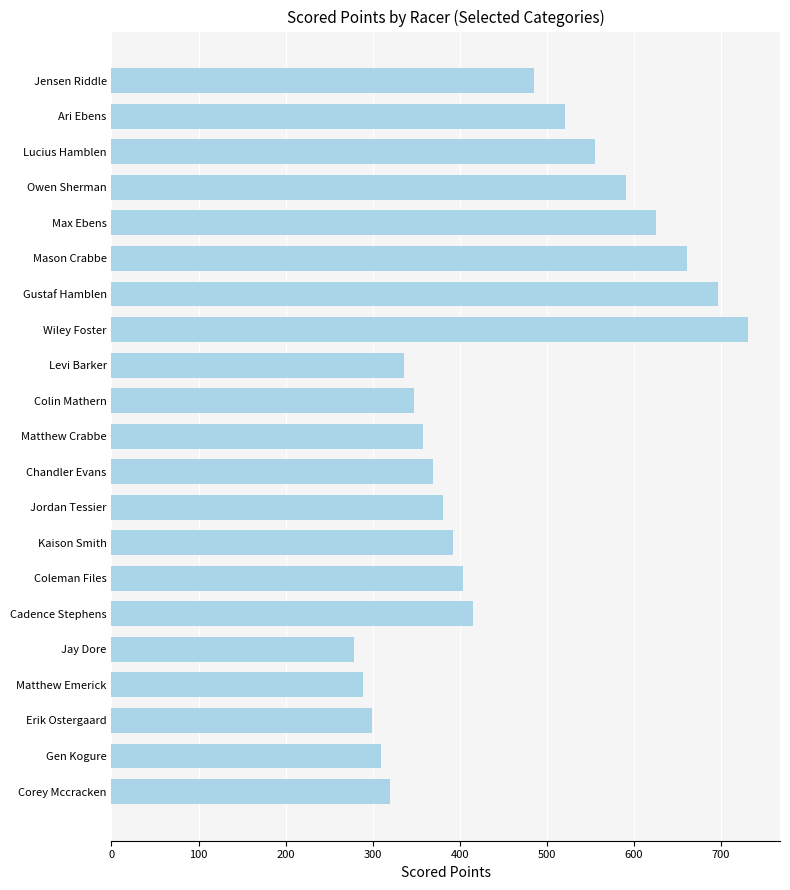

Reading bottom to top, what are all the values shown in this chart?

Corey Mccracken=320.0	Gen Kogure=309.7	Erik Ostergaard=299.4	Matthew Emerick=289.1	Jay Dore=278.7	Cadence Stephens=414.8	Coleman Files=403.5	Kaison Smith=392.2	Jordan Tessier=380.9	Chandler Evans=369.5	Matthew Crabbe=358.2	Colin Mathern=346.9	Levi Barker=335.6	Wiley Foster=731.2	Gustaf Hamblen=696.1	Mason Crabbe=661.0	Max Ebens=625.8	Owen Sherman=590.7	Lucius Hamblen=555.6	Ari Ebens=520.5	Jensen Riddle=485.4